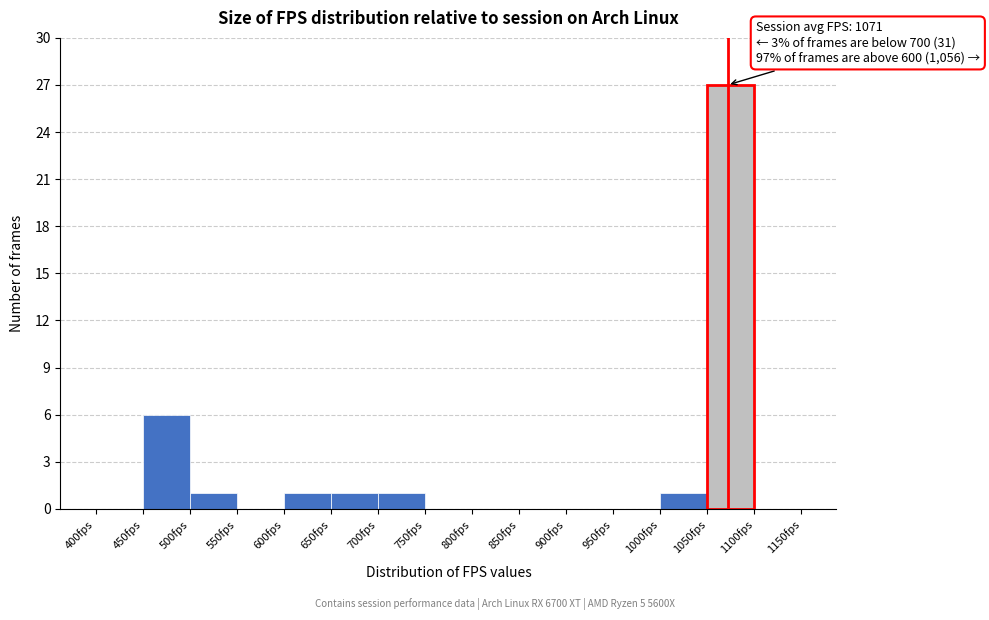

Which range on the x-axis has the tallest bar?

1050 to 1100